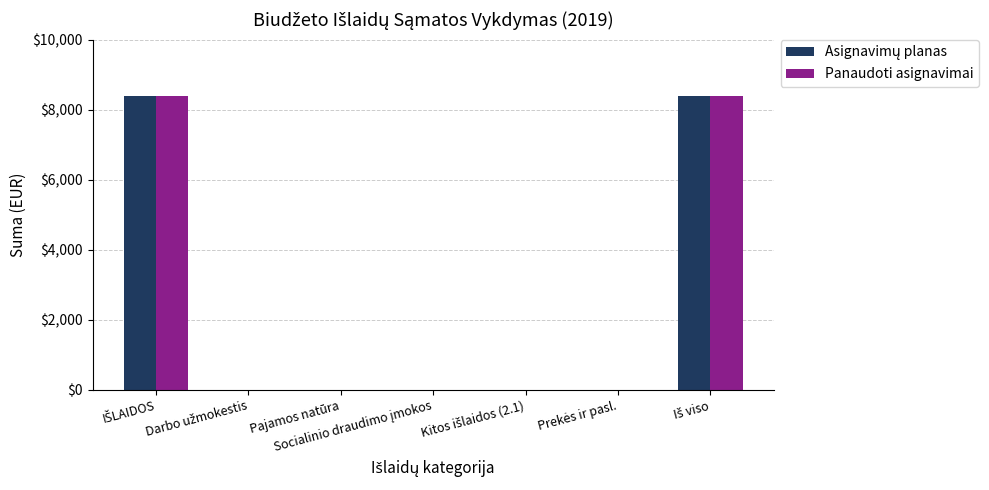

What is the maximum value shown in the chart?

8400